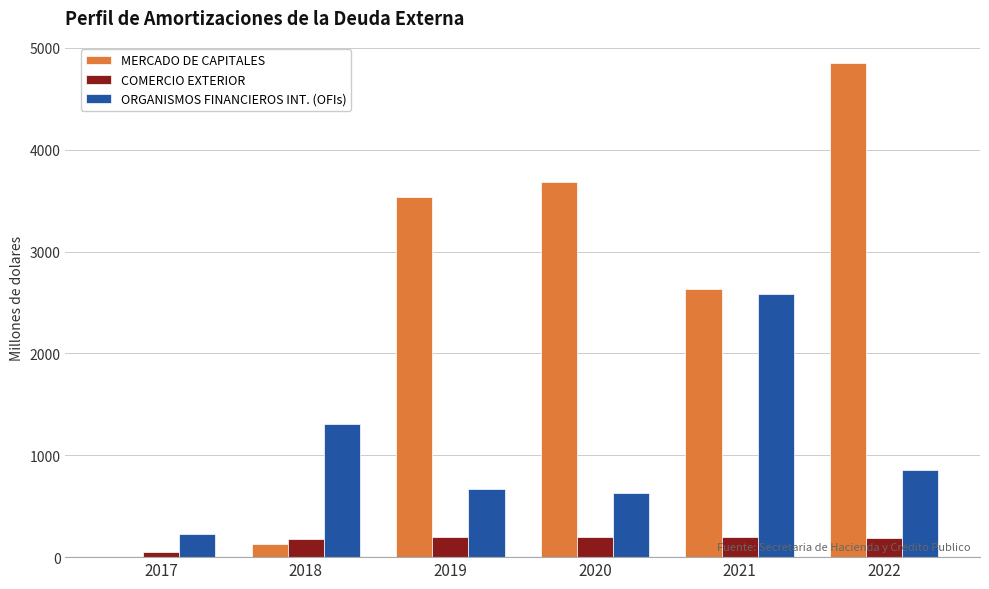

The MERCADO DE CAPITALES series shows 1937.3 at 2020. True or false?

False